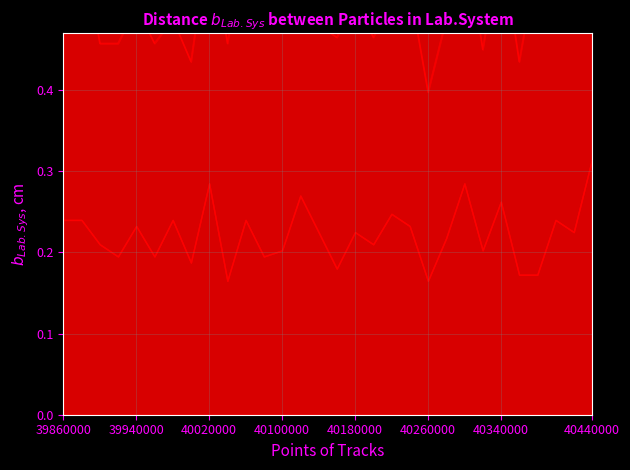

How many series are shown in this chart?

6